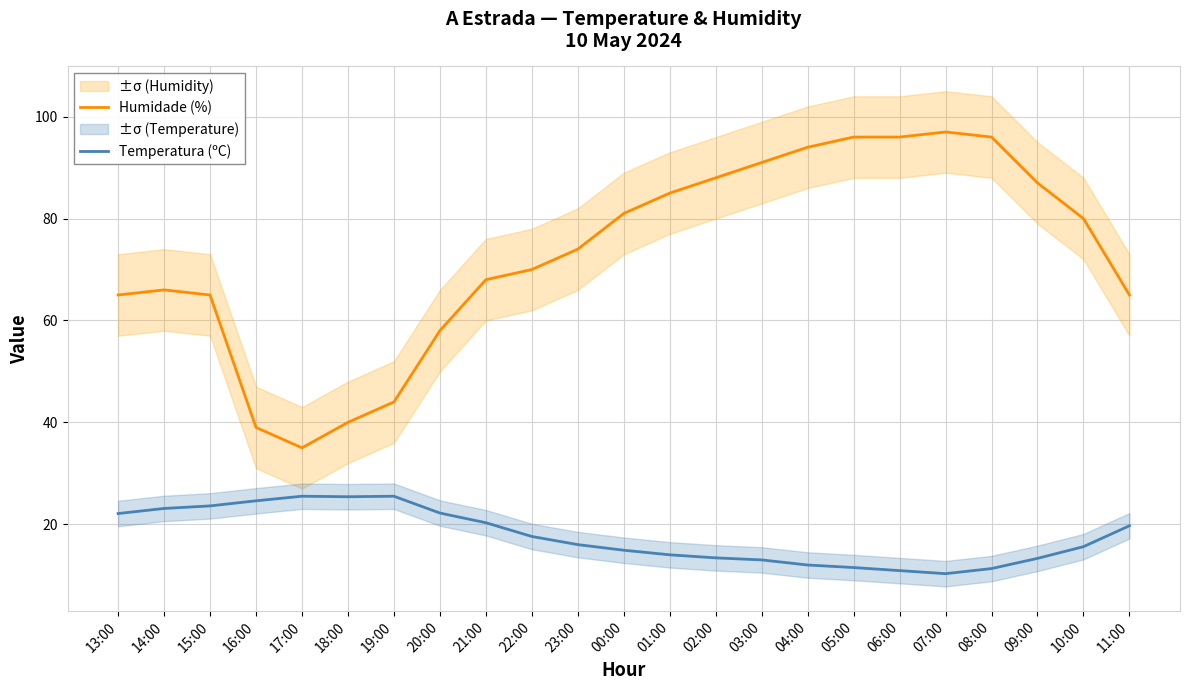

What is the label of the 3rd point from the right?

09:00